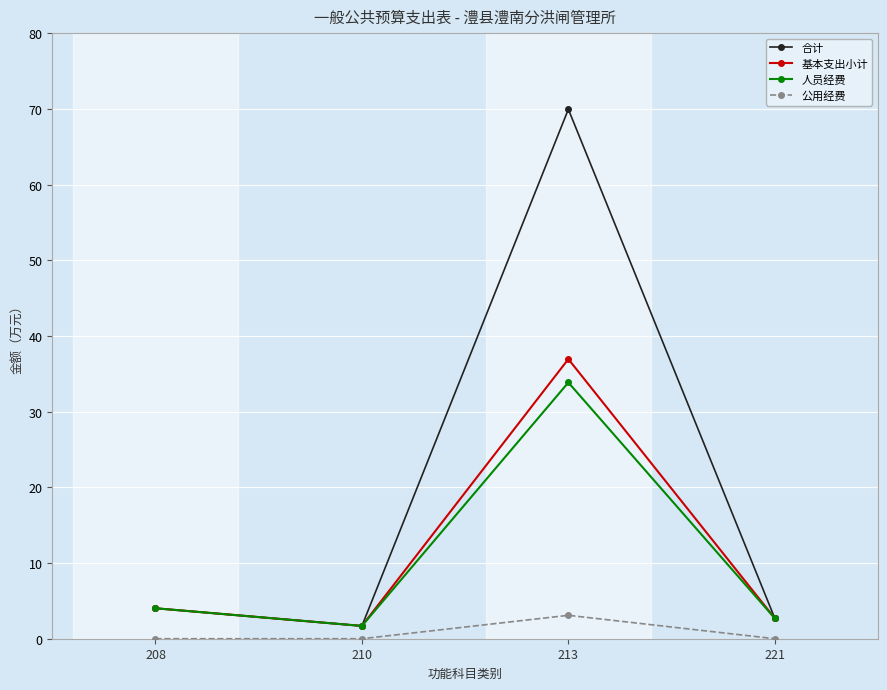

What is the total value across all series at 221?

8.1